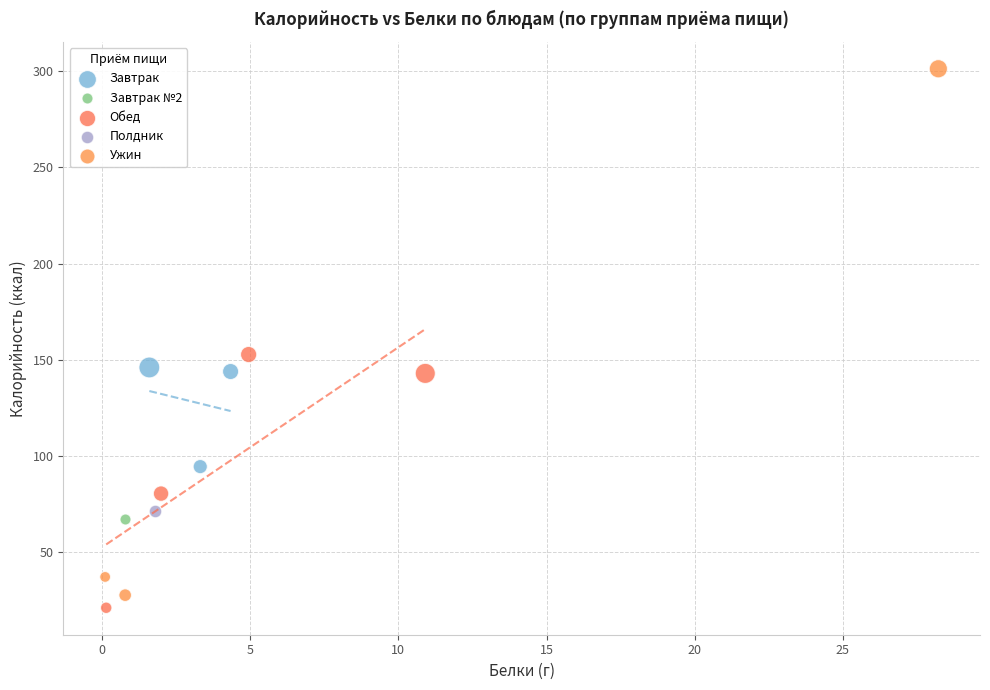

Which series reaches the maximum Y coordinate?

Ужин